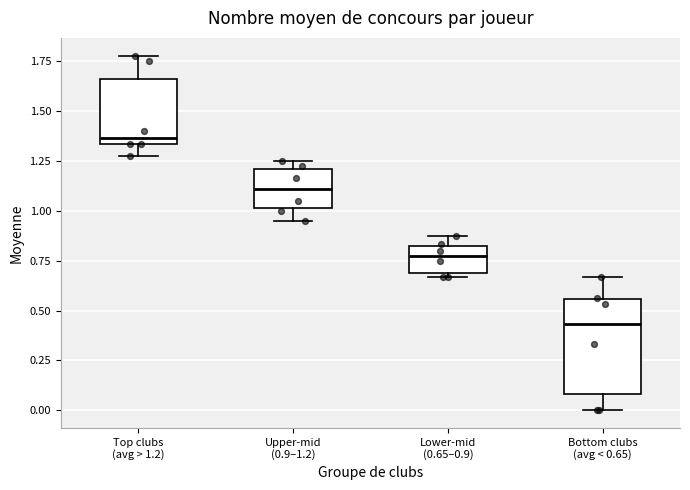

Which box's median line is the highest?

Top clubs (avg > 1.2)